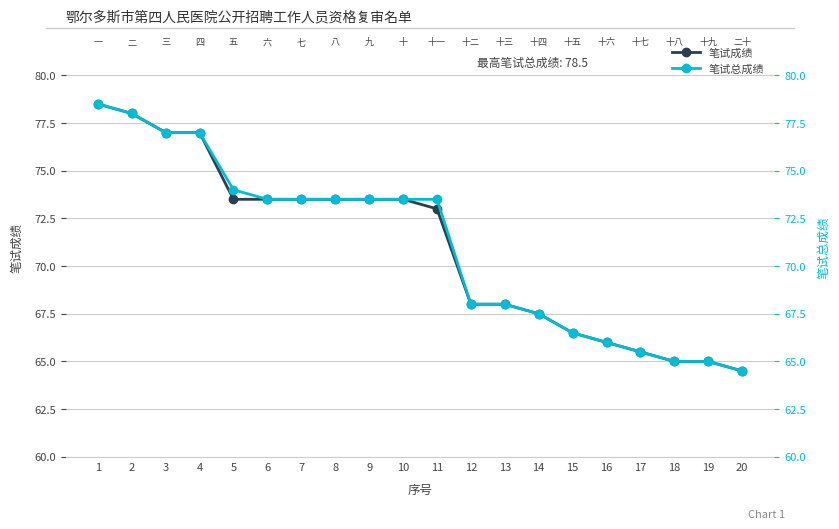

True or false: 笔试成绩 and 笔试总成绩 intersect in this chart.

False